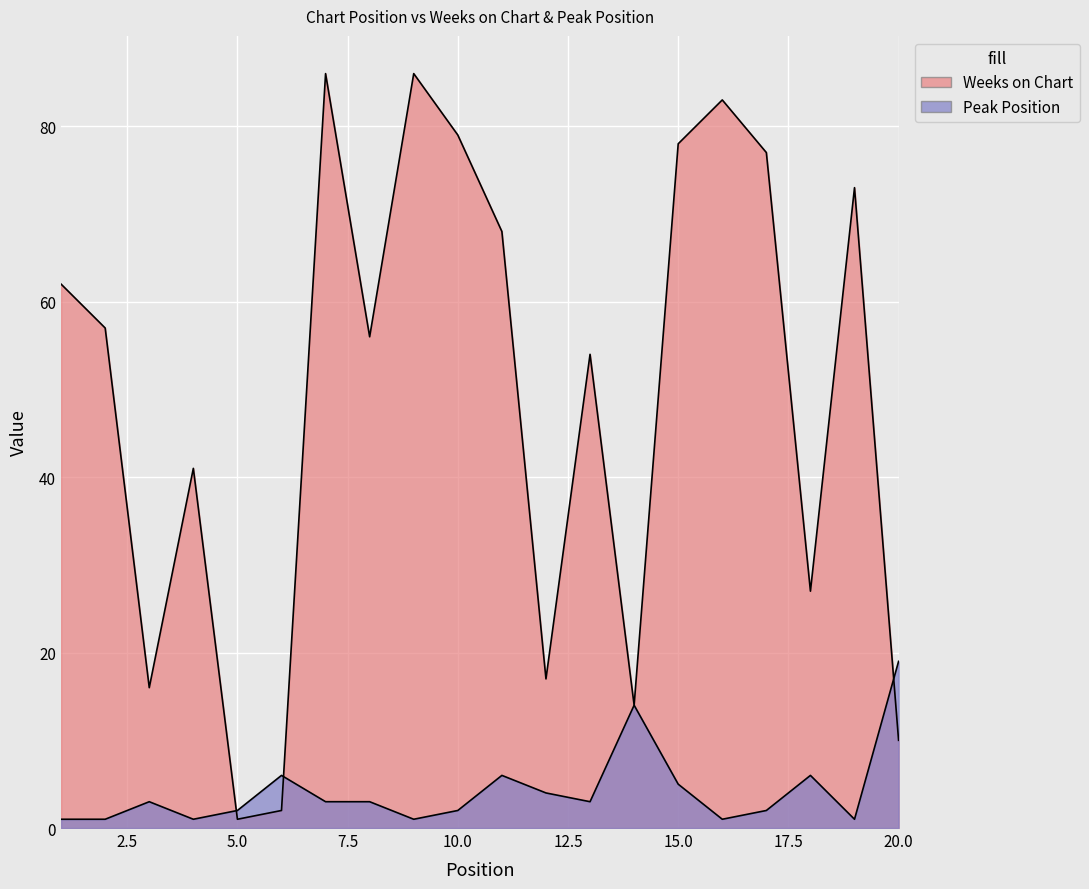

What is the greatest value displayed?

86